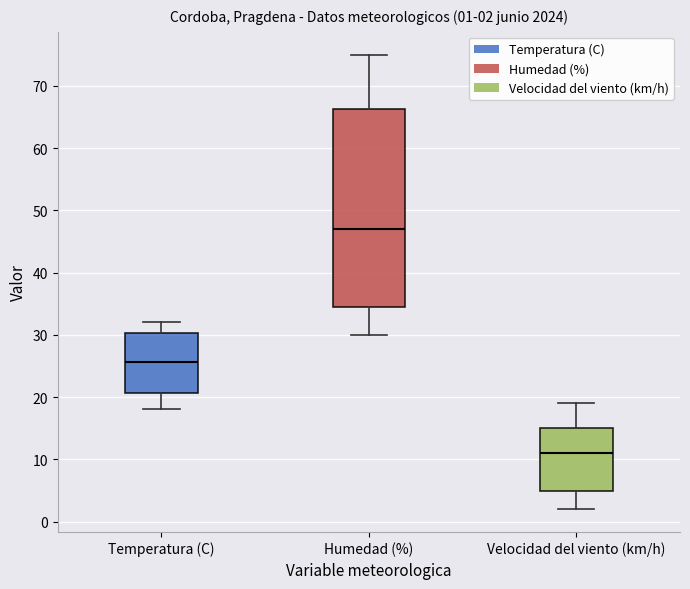

Comparing the boxes themselves (not the whiskers), which one is the tallest?

Humedad (%)